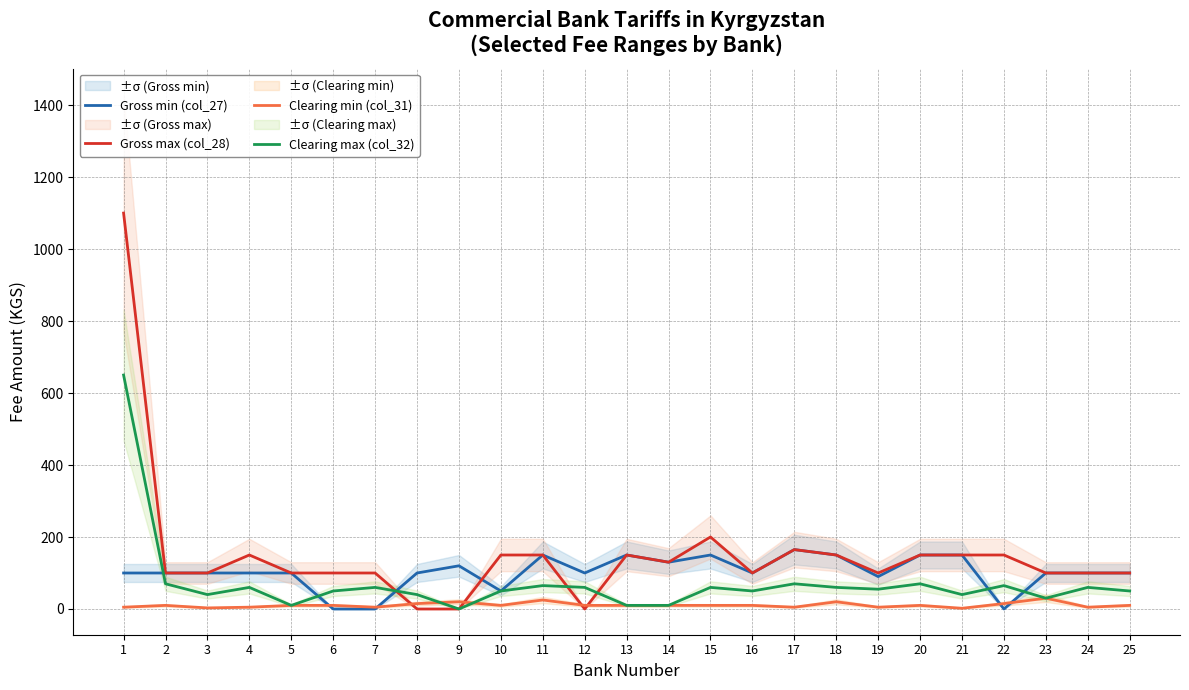

Does the chart display data point markers on the line(s)?

No